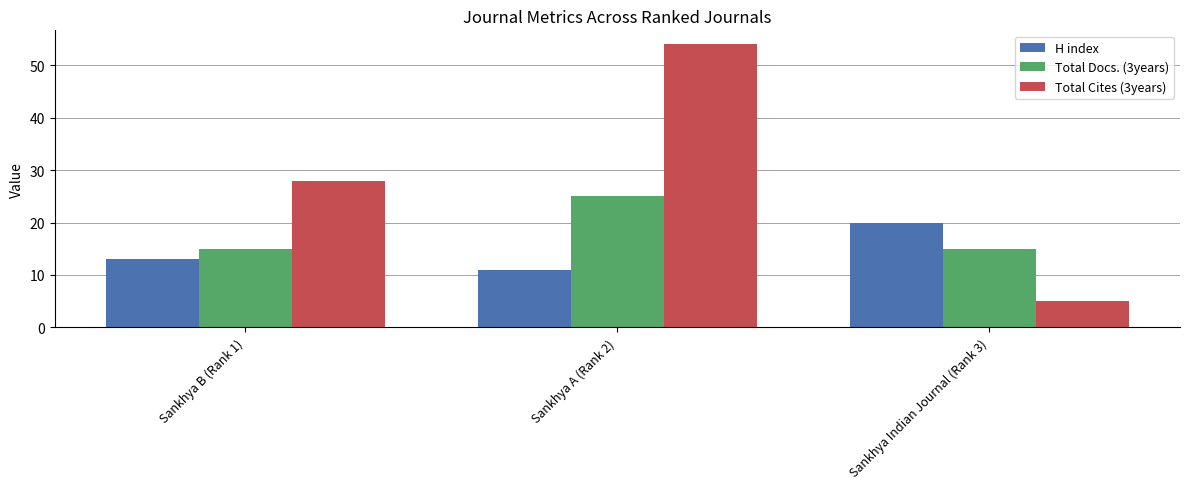

What is the total value across all series at Sankhya A (Rank 2)?

90